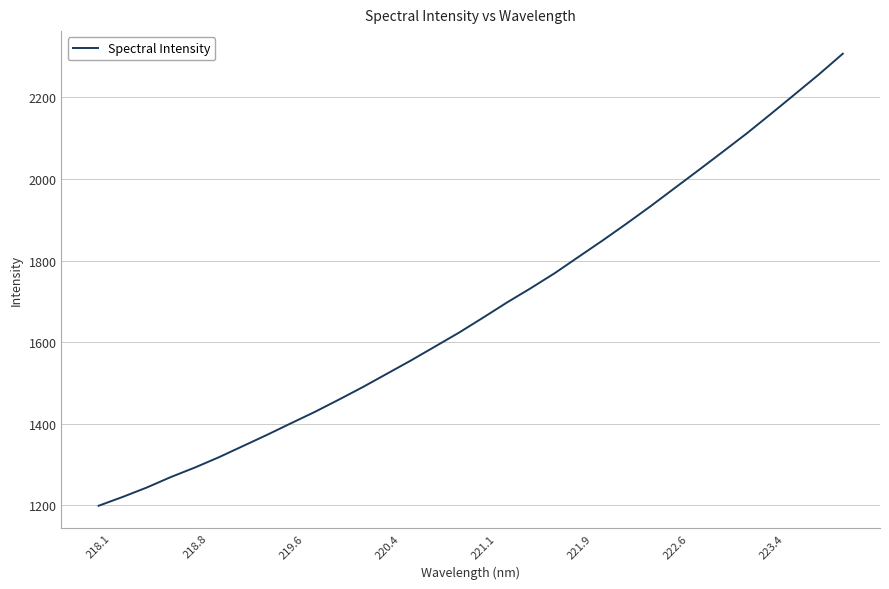

Reading right to left, list all the values displayed in this chart.

2306.8	2255.9	2207.5	2159.3	2111.8	2066.8	2022.1	1978.0	1933.8	1891.2	1849.8	1809.8	1769.4	1732.6	1697.2	1659.9	1623.3	1589.2	1555.2	1522.7	1490.1	1459.3	1429.2	1401.1	1372.7	1345.3	1318.0	1292.7	1269.4	1243.8	1220.8	1199.2